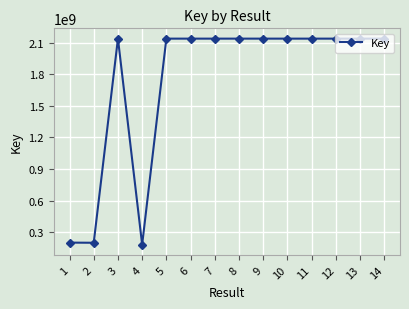

True or false: there are more than 1 points higher than both neighbors.

True